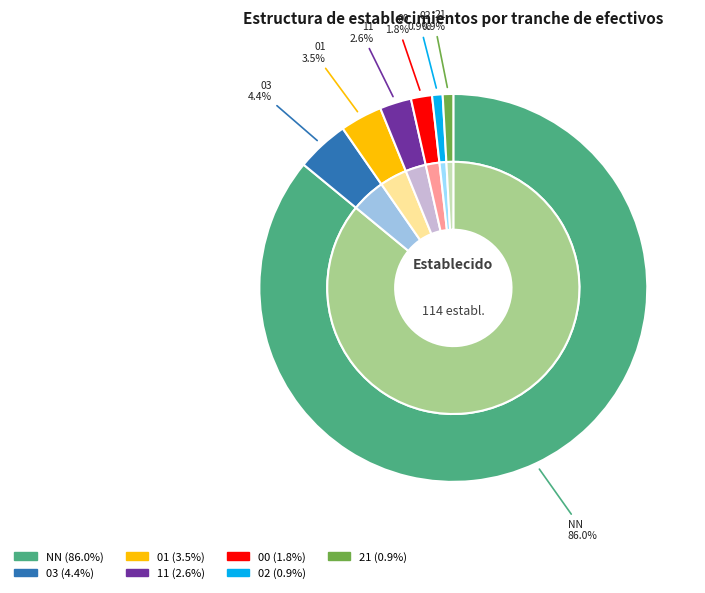

Is there any slice that represents more than half of the pie?

Yes